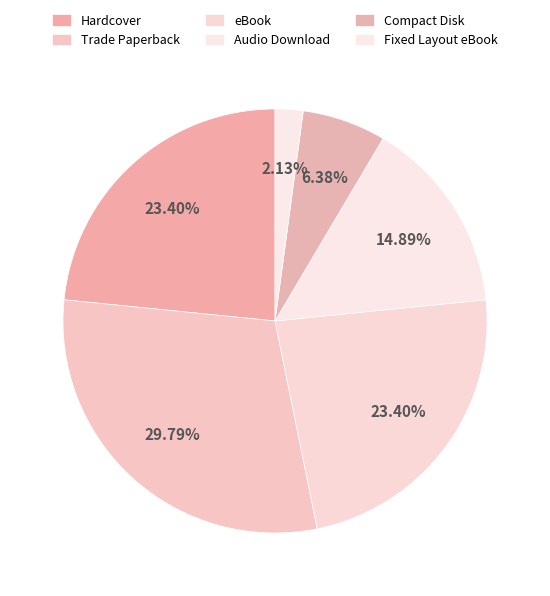

How many slices are in this pie chart?

6